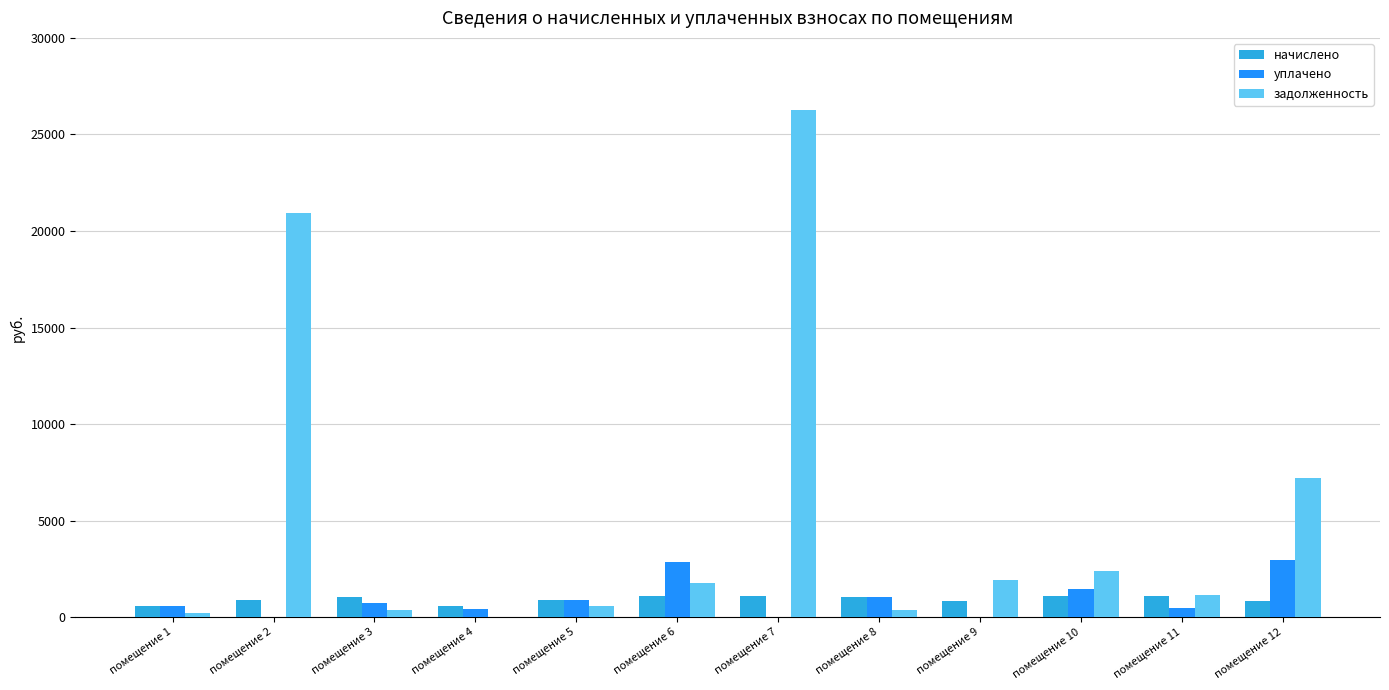

How many distinct data groups are displayed?

3